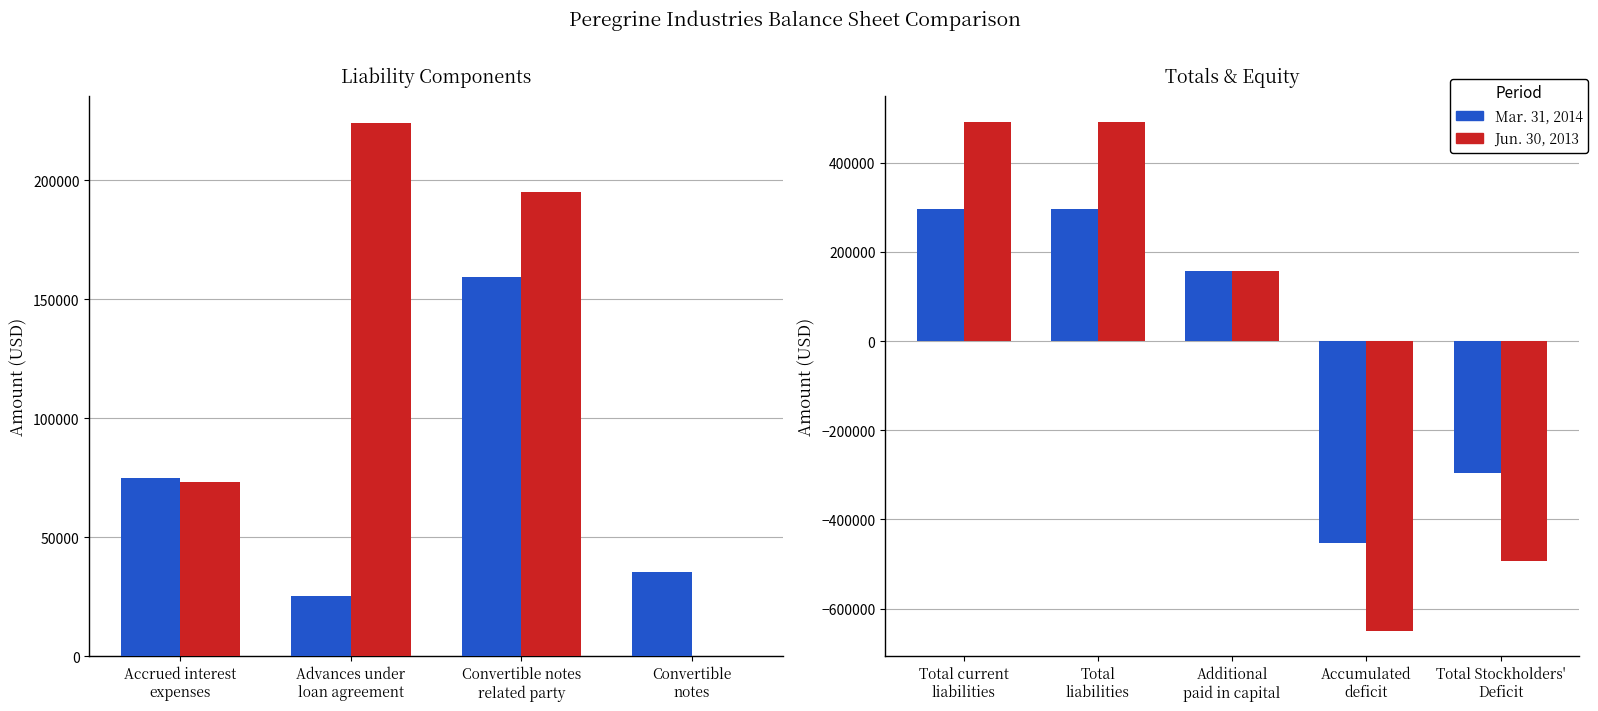

The Jun. 30, 2013 series shows -962849 at Accumulated deficit. True or false?

False